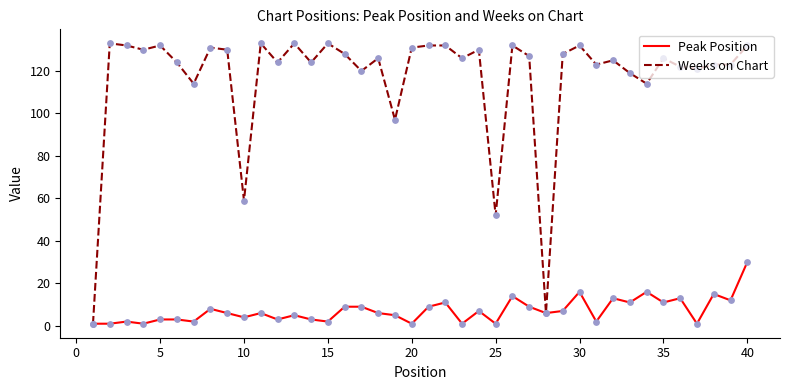

What is the maximum value shown in the chart?

133